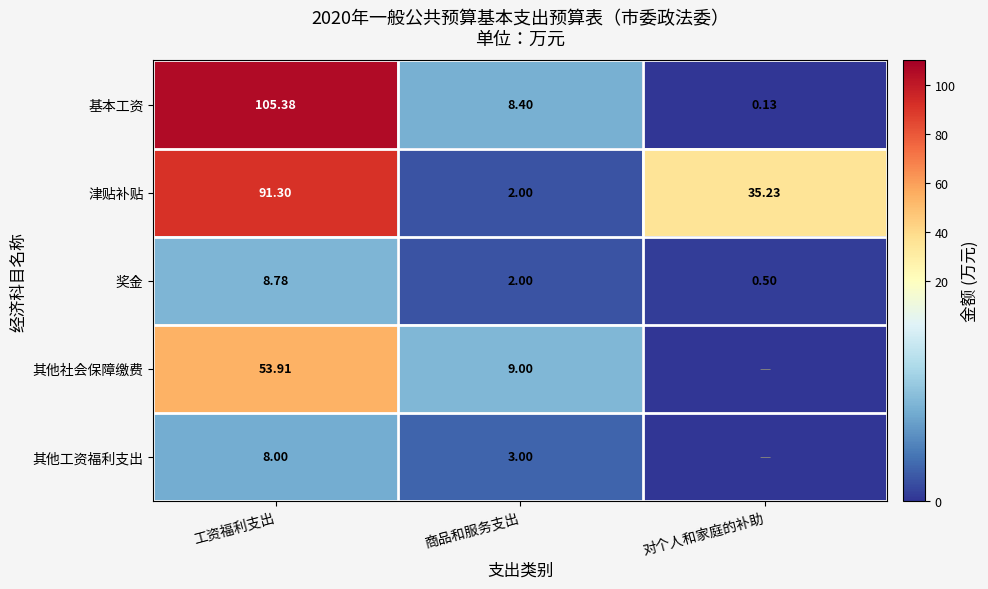

What is the highest value of the 津贴补贴 series?

91.3